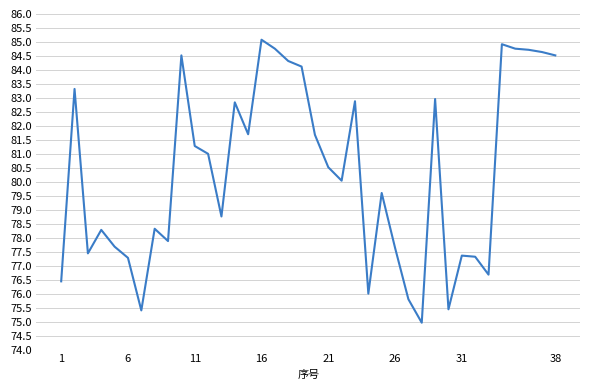

What is the smallest value displayed?

75.0